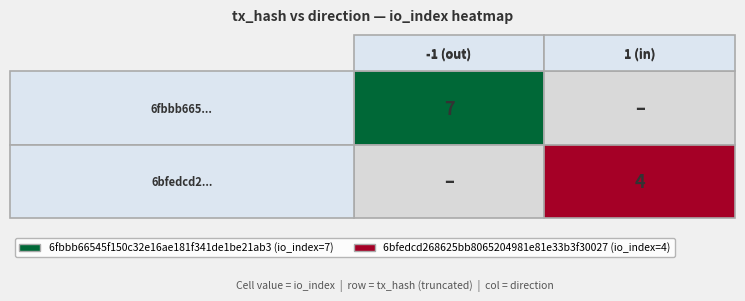

Rank the series by their maximum value, from highest to lowest.

6fbbb66545f150c32e16ae181f341de1be21ab3, 6bfedcd268625bb8065204981e81e33b3f30027